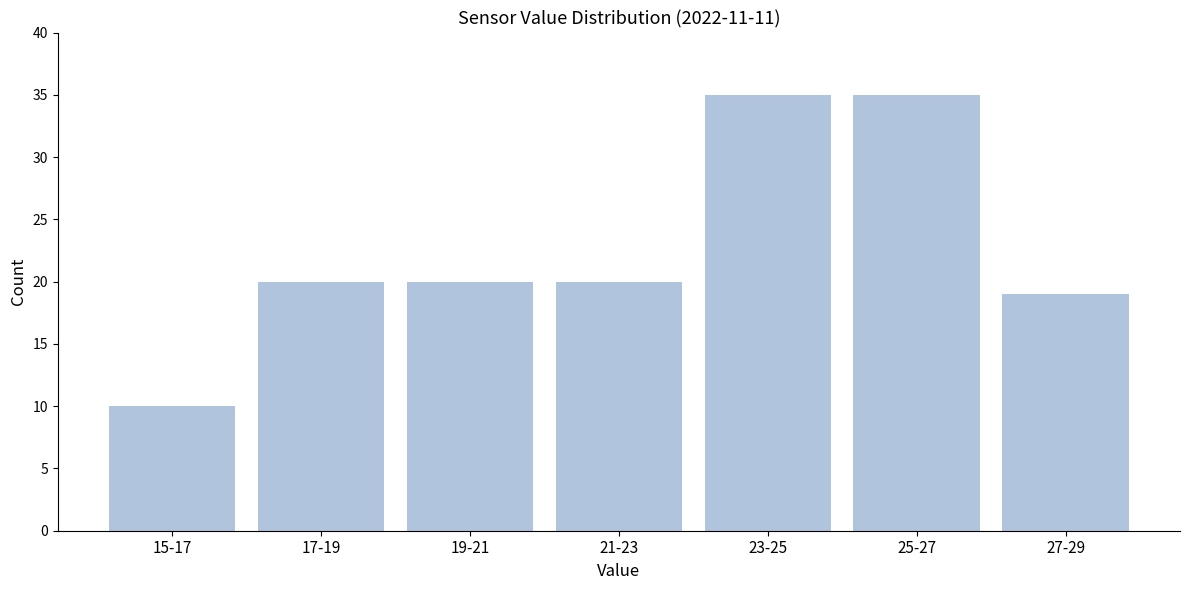

Reading right to left, what are all the values shown in this chart?

19	35	35	20	20	20	10